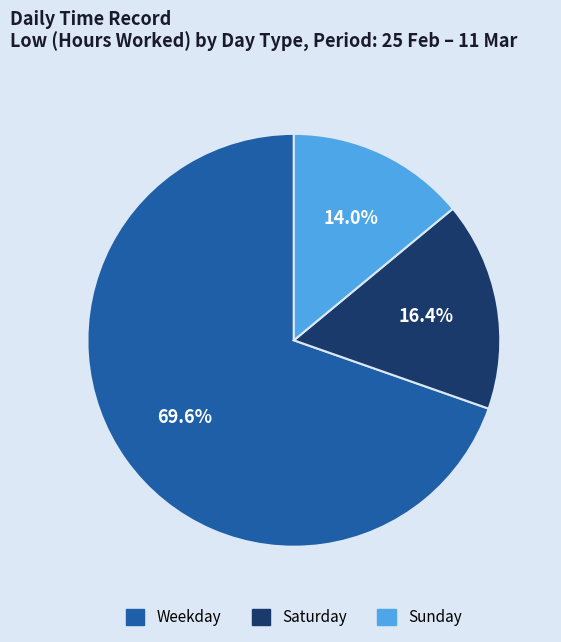

Is there a majority slice in this chart?

Yes